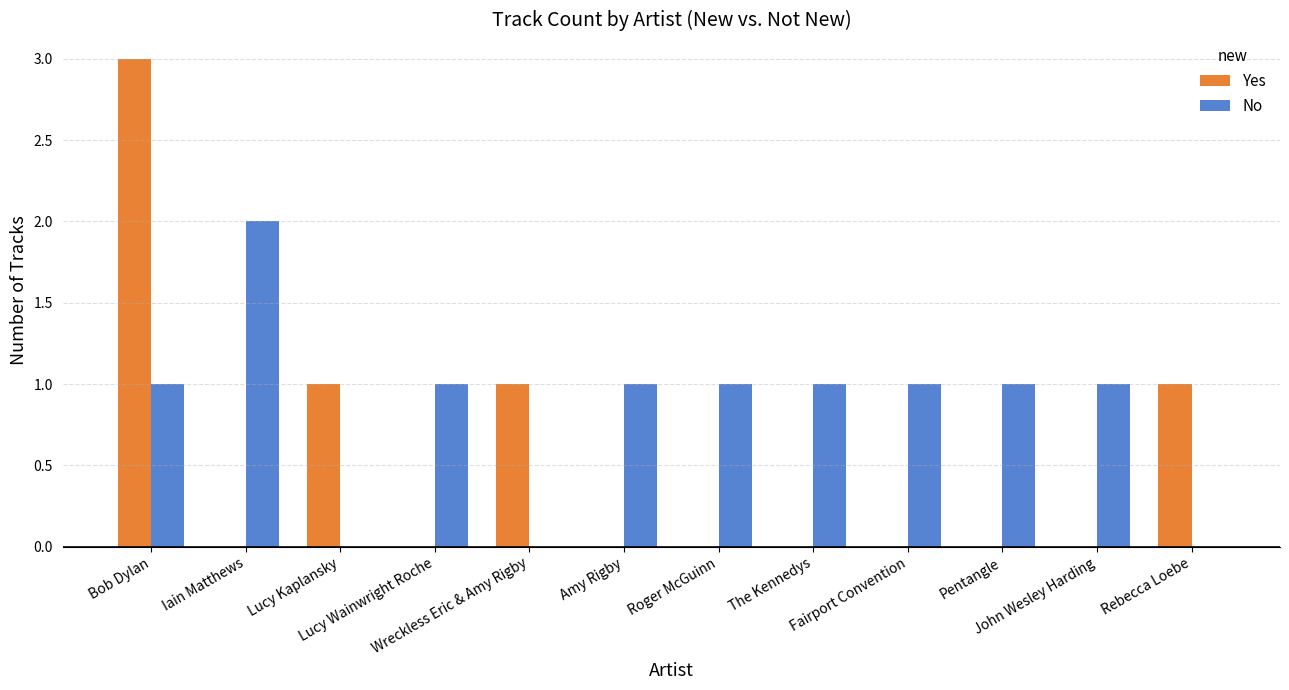

What is the maximum value shown in the chart?

3